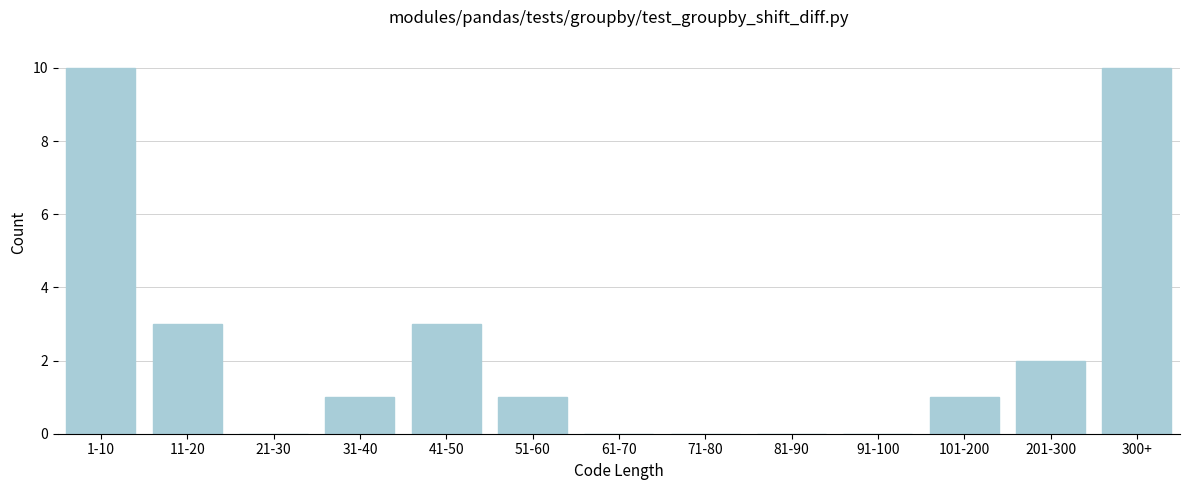

Reading right to left, list all the values displayed in this chart.

300+=10	201-300=2	101-200=1	91-100=0	81-90=0	71-80=0	61-70=0	51-60=1	41-50=3	31-40=1	21-30=0	11-20=3	1-10=10